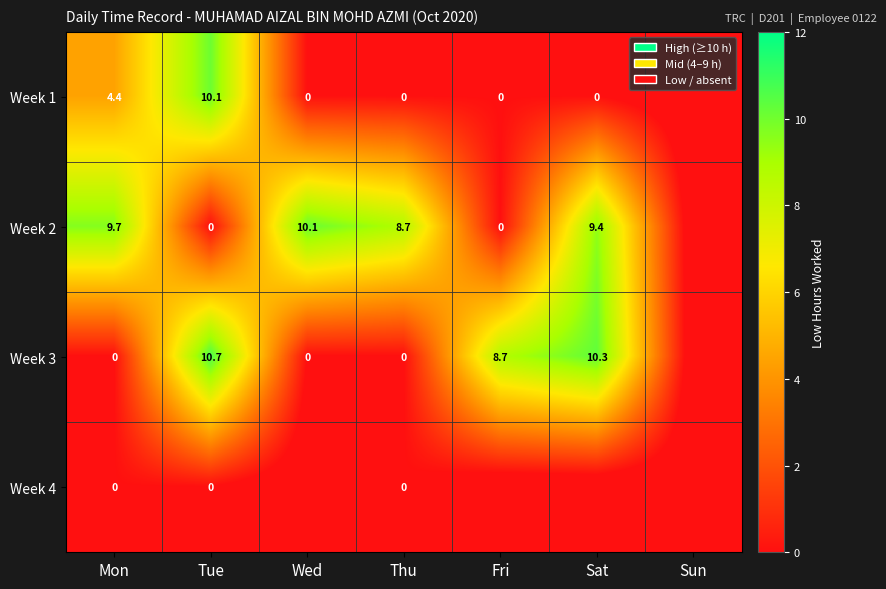

At which category does the chart reach its peak across all series?

Tue